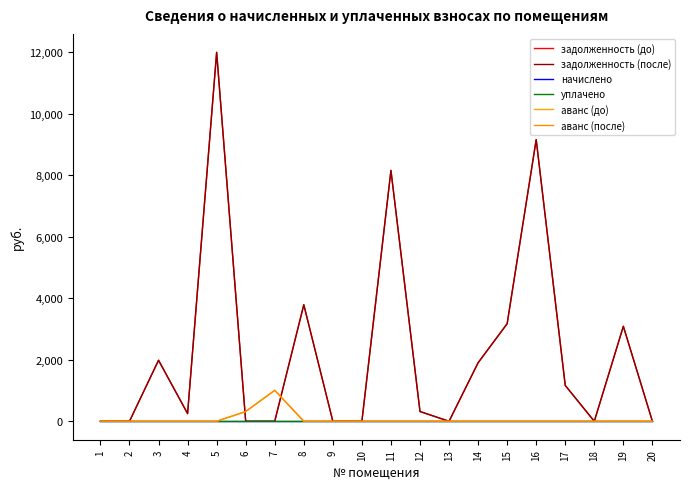

Which label corresponds to the smallest value in the chart?

1